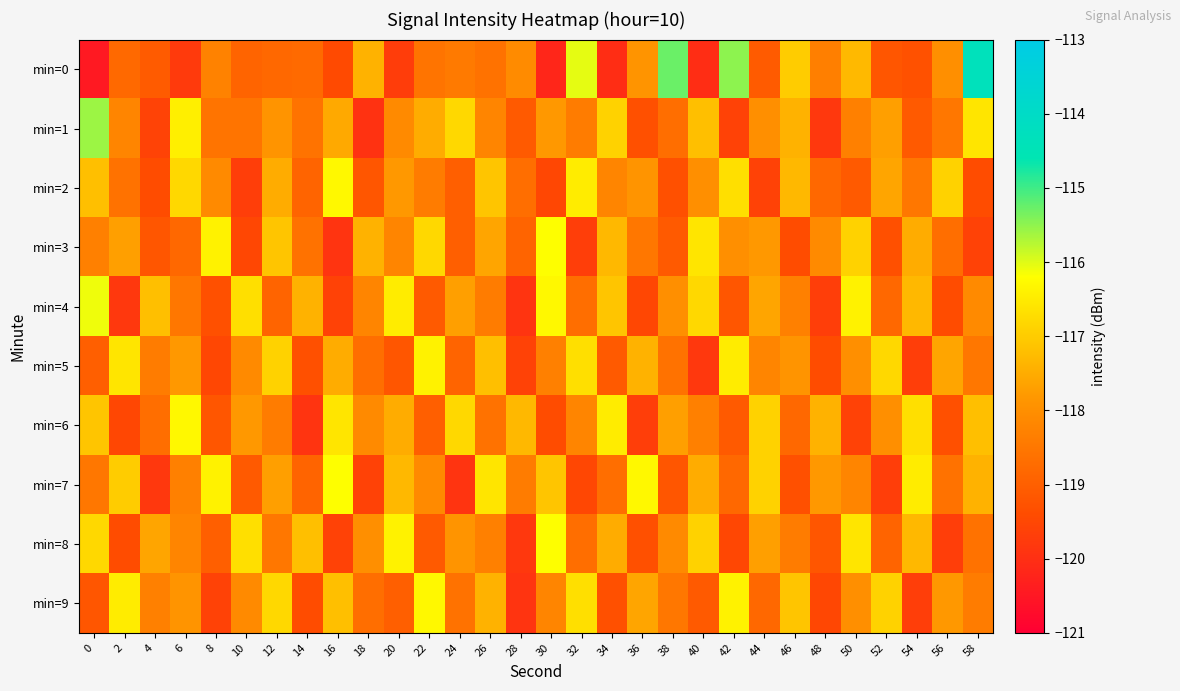

Count the number of data series in this chart.

10